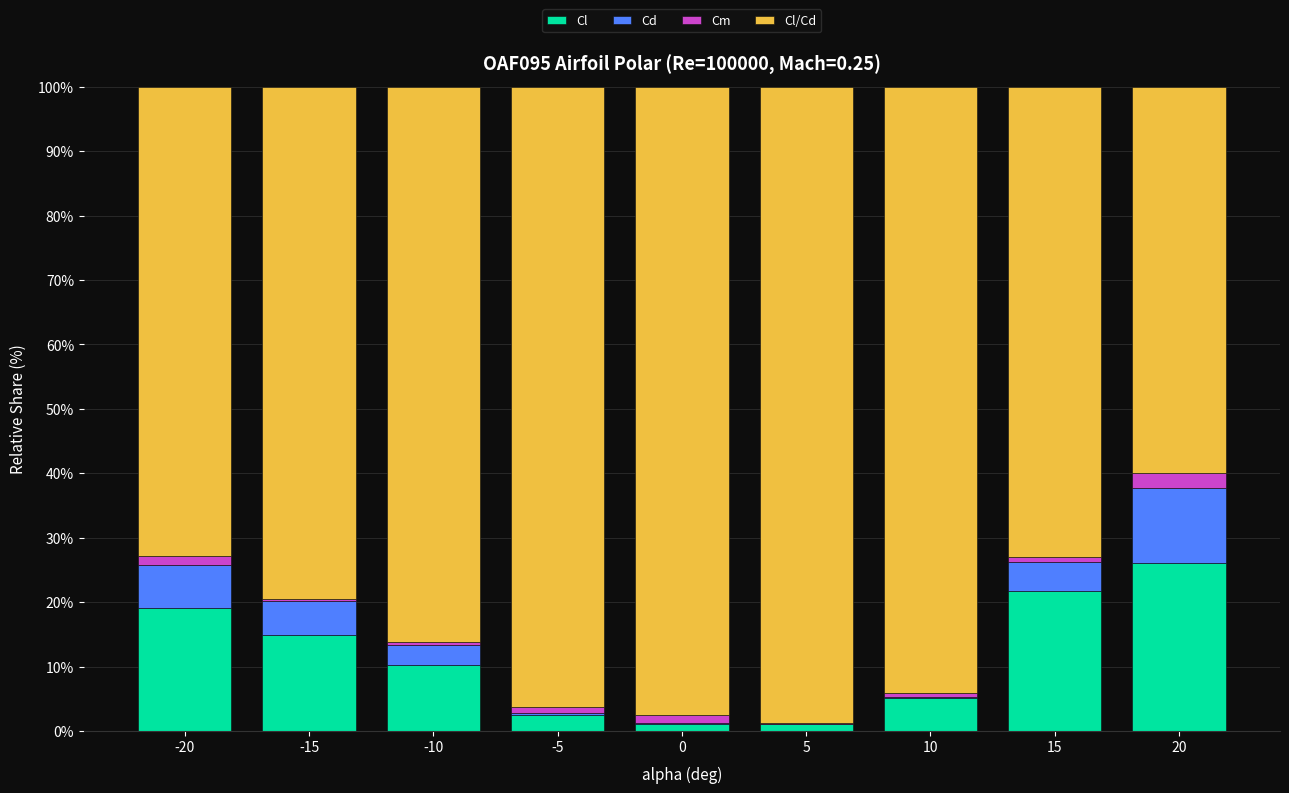

How many categories are shown in the chart?

9